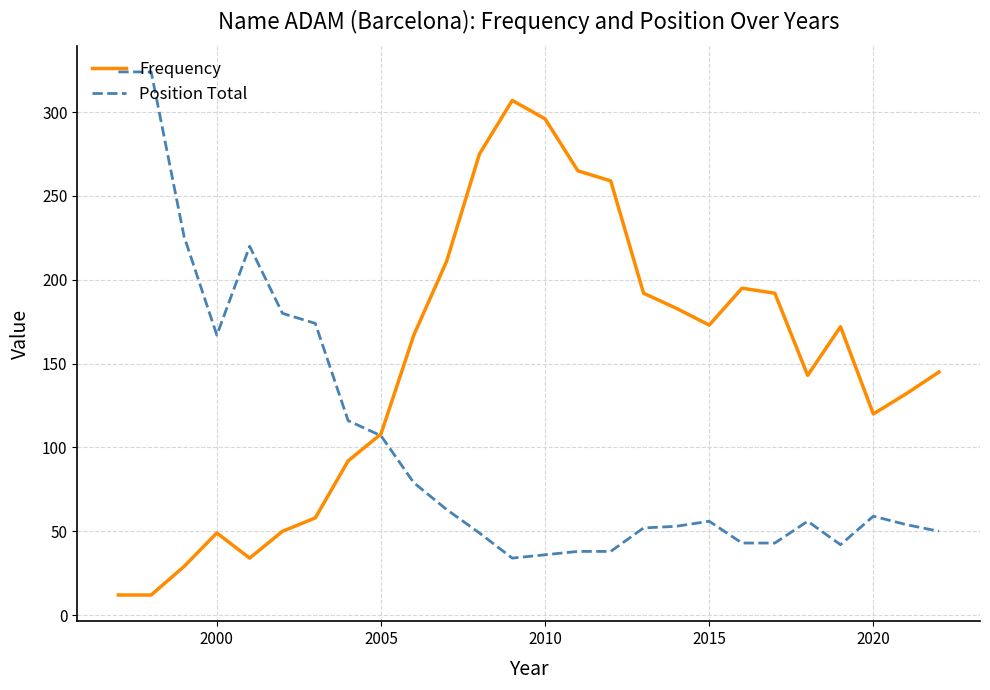

Which series has the largest total across all categories?

Frequency